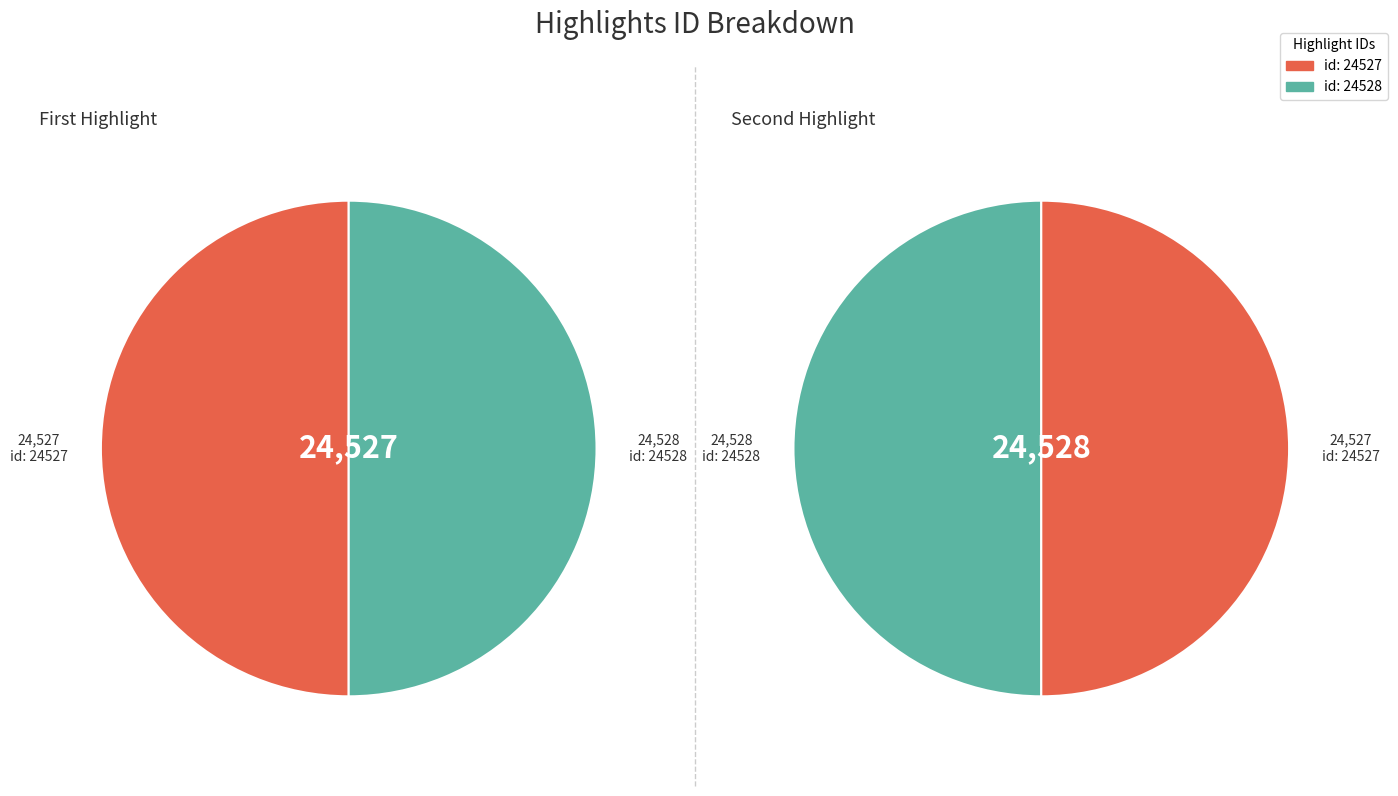

The Reading (id: 24528) slice represents 50% of the pie. True or false?

True